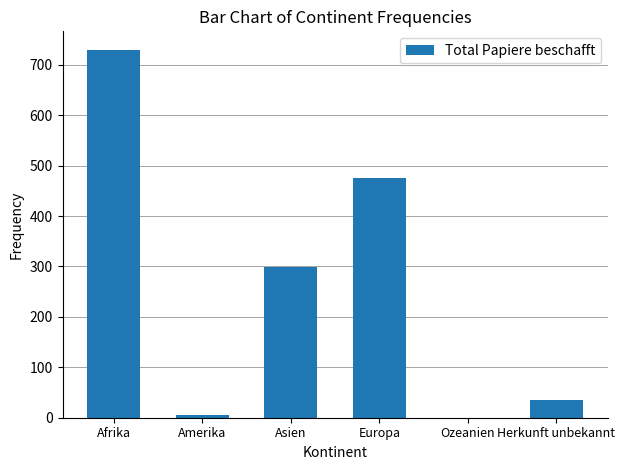

Which category has the highest value across all series?

Afrika